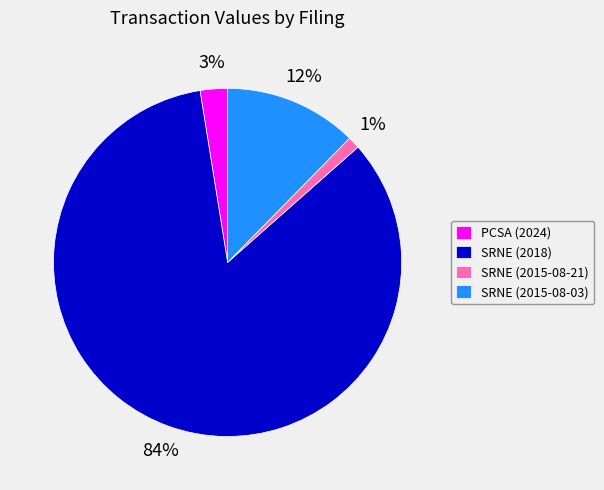

Approximately how many times larger is the value at PCSA (2024) compared to SRNE (2015-08-03)?

0.2